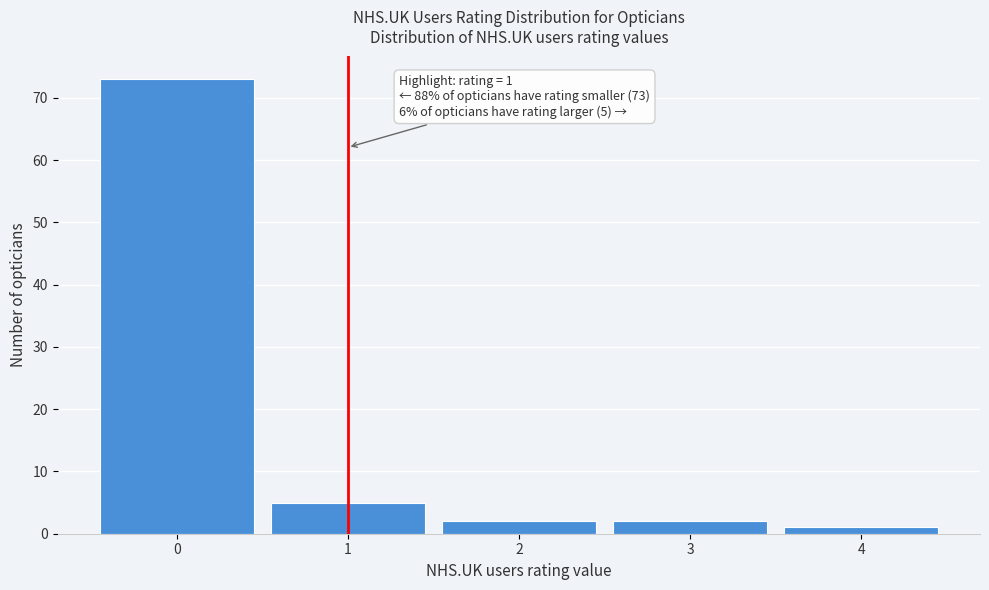

Over which range of the x-axis is the bar tallest?

-0.5 to 0.5